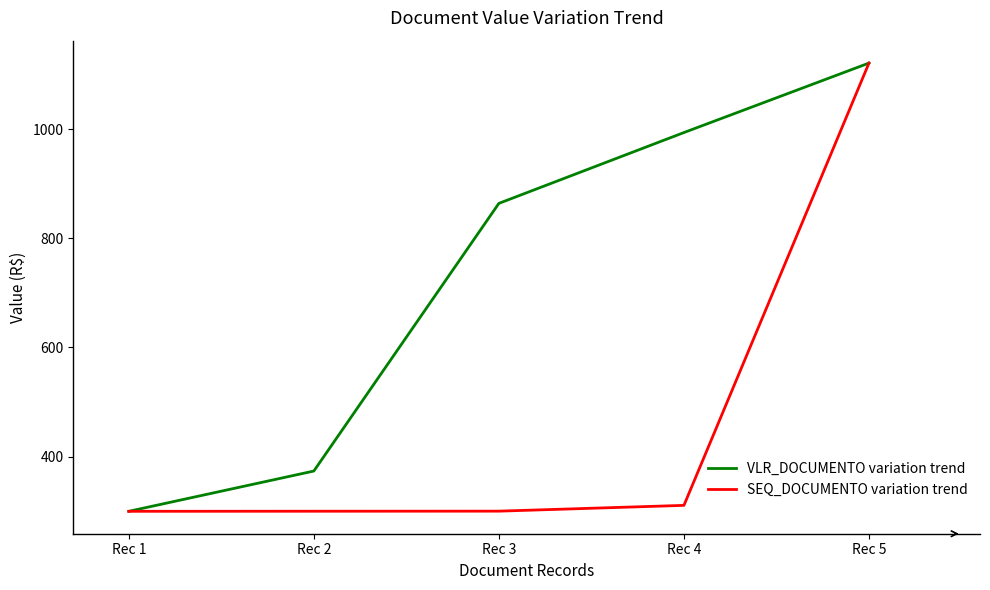

How many distinct data groups are displayed?

2